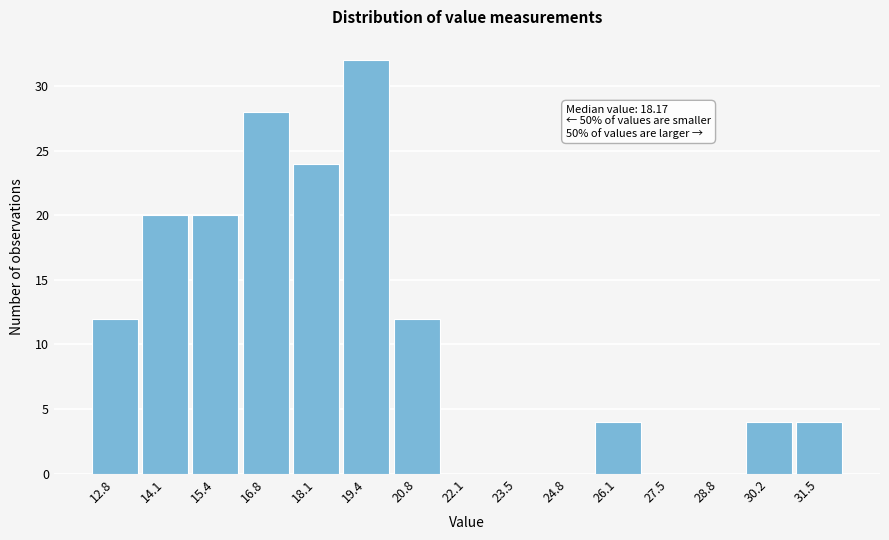

Reading left to right, transcribe all the data shown in this chart.

12.8=12	14.1=20	15.4=20	16.8=28	18.1=24	19.4=32	20.8=12	22.1=0	23.5=0	24.8=0	26.1=4	27.5=0	28.8=0	30.2=4	31.5=4